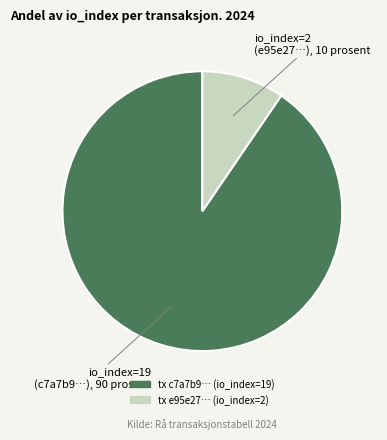

Is there a majority slice in this chart?

Yes